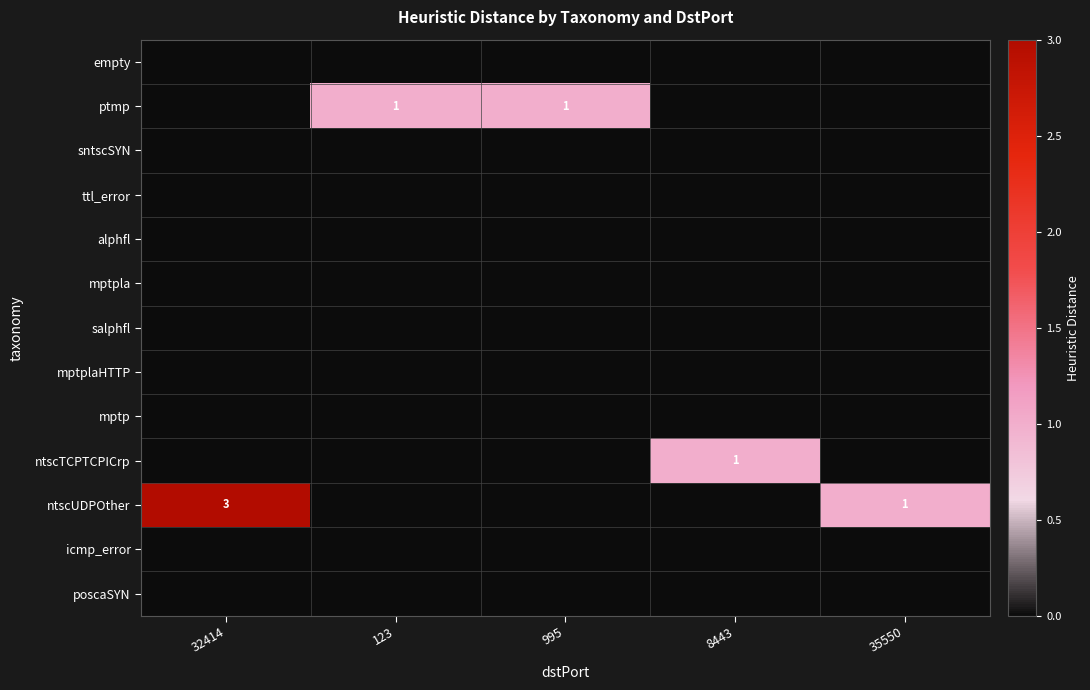

Which series has the widest spread of values?

ntscUDPOther